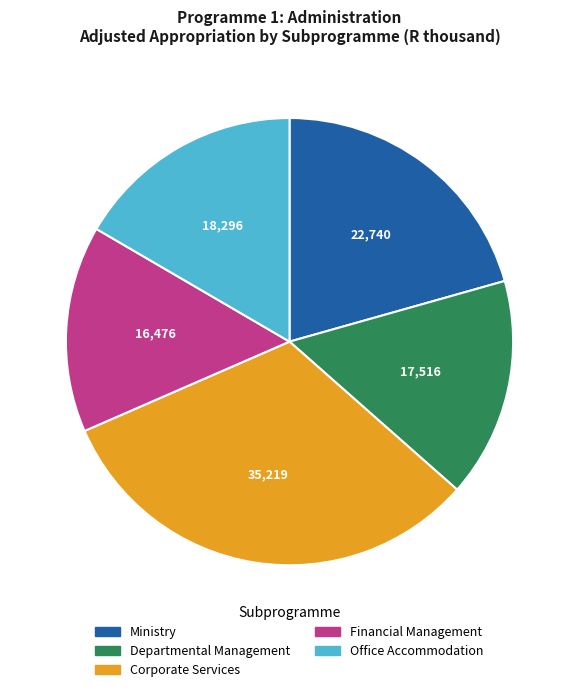

Combined, do Ministry and Office Accommodation account for over 50%?

No